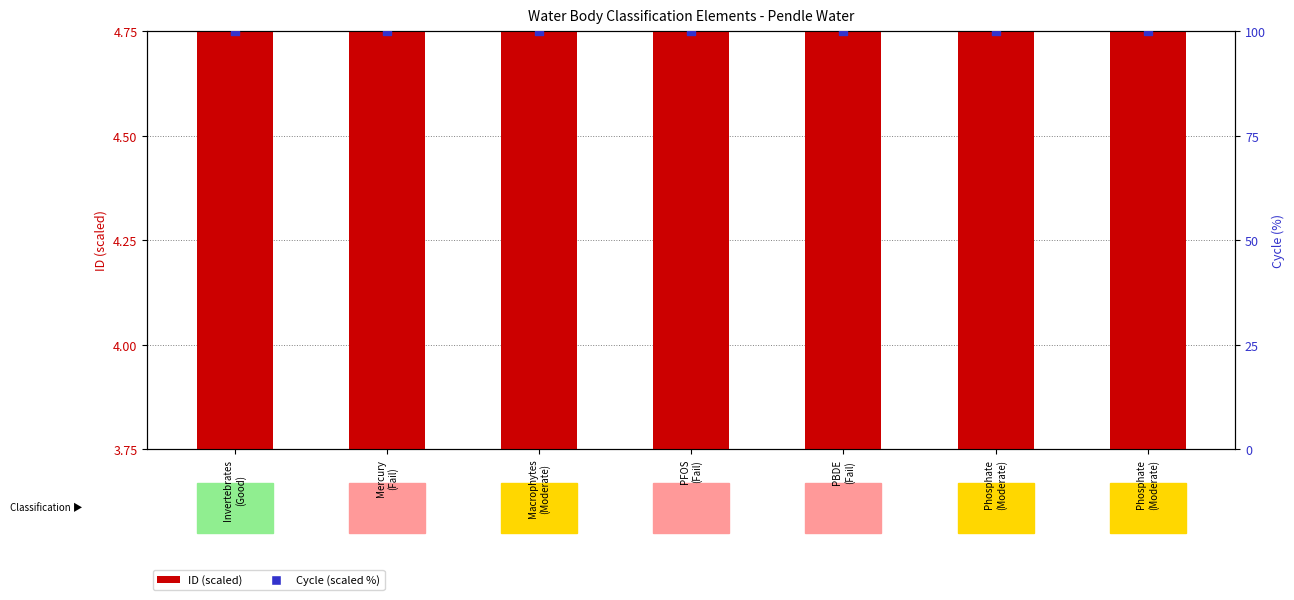

At which category is the sum across all series the highest?

Macrophytes
(Moderate)